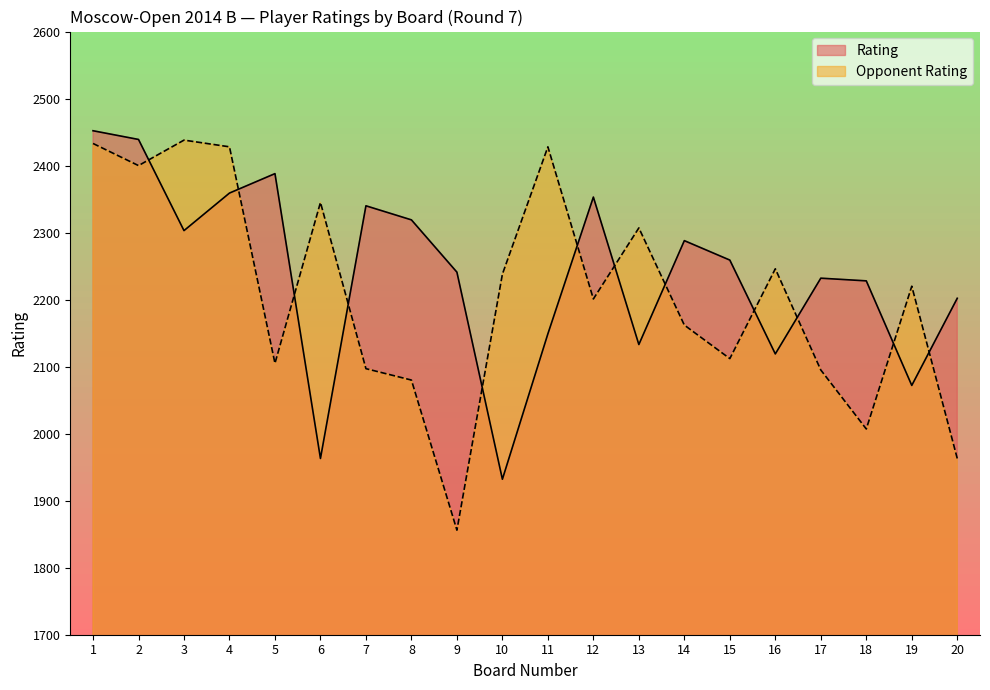

Where is Opponent Rating nearest to the value 2147?

14